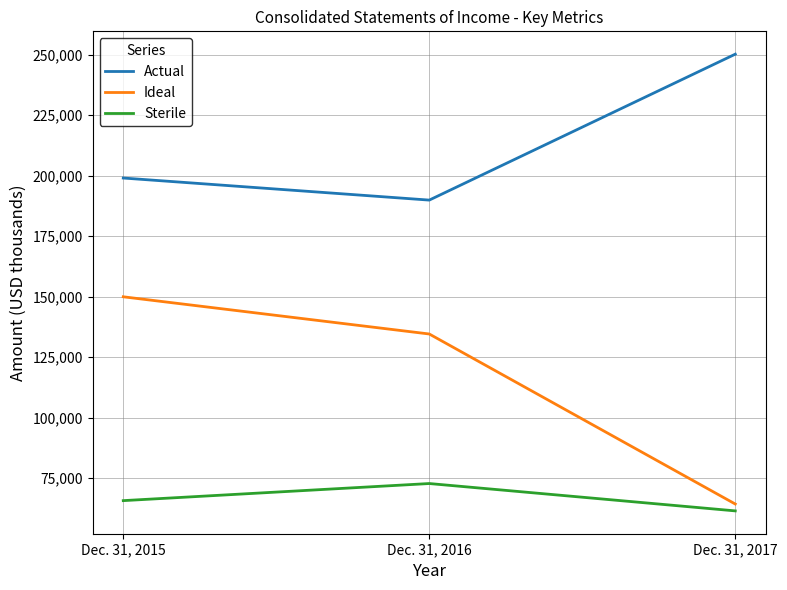

Rank the series at Dec. 31, 2015 from lowest to highest value.

Sterile, Ideal, Actual